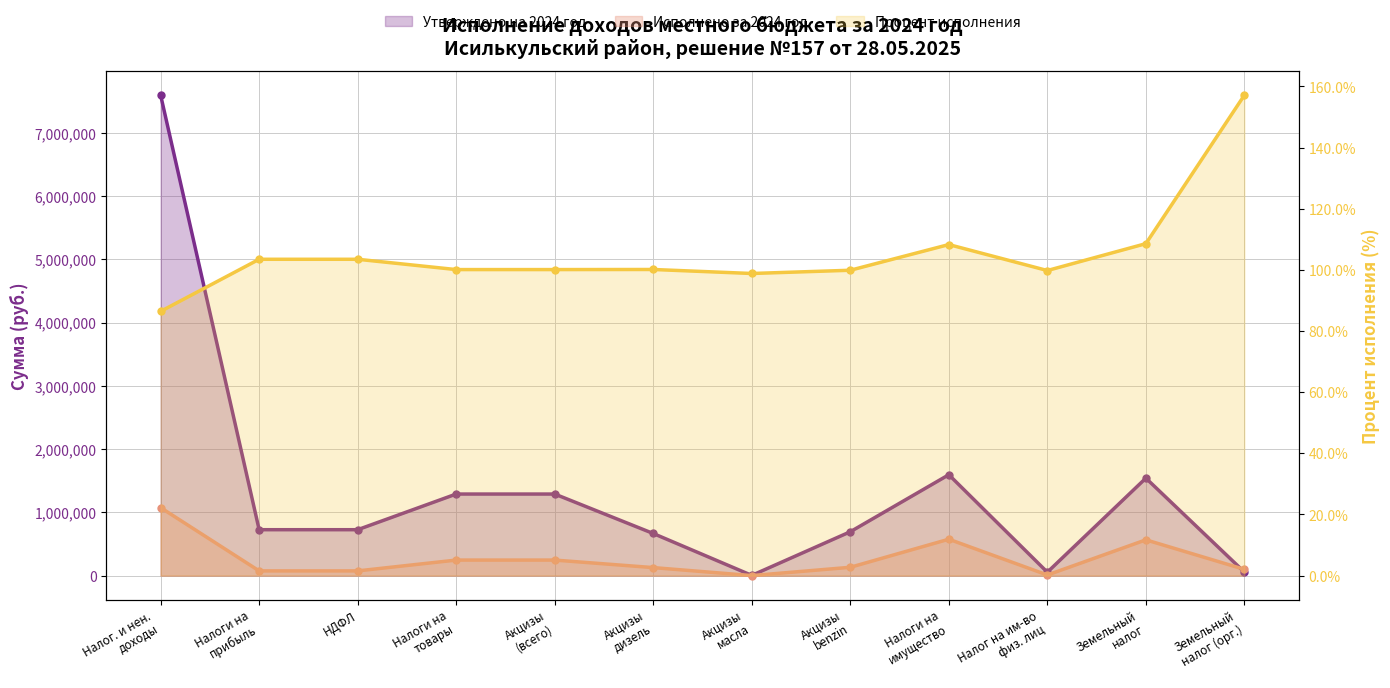

What are all the series names shown in the legend?

Утверждено на 2024 год, Исполнено за 2024 год, Процент исполнения